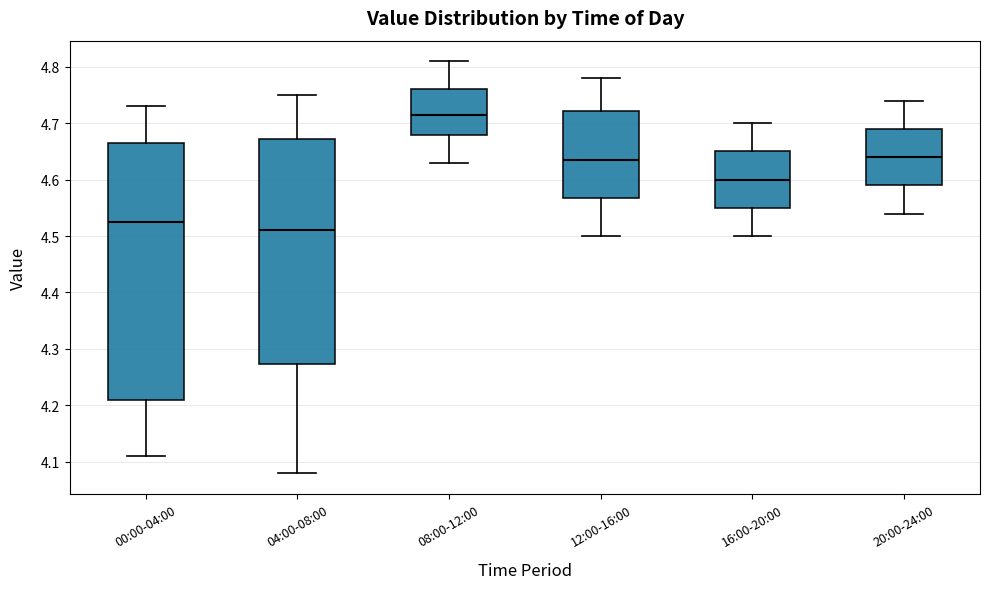

Reading left to right, read every box against the y-axis: the position of its median line, the range the box covers, and the ends of its whiskers. The values are not printed on the chart, so give them approximately, as read against the axis.

00:00-04:00: median 4.53, box 4.21 to 4.67, whiskers 4.11 to 4.73
04:00-08:00: median 4.51, box 4.27 to 4.67, whiskers 4.08 to 4.75
08:00-12:00: median 4.72, box 4.68 to 4.76, whiskers 4.63 to 4.81
12:00-16:00: median 4.64, box 4.57 to 4.72, whiskers 4.50 to 4.78
16:00-20:00: median 4.60, box 4.55 to 4.65, whiskers 4.50 to 4.70
20:00-24:00: median 4.64, box 4.59 to 4.69, whiskers 4.54 to 4.74